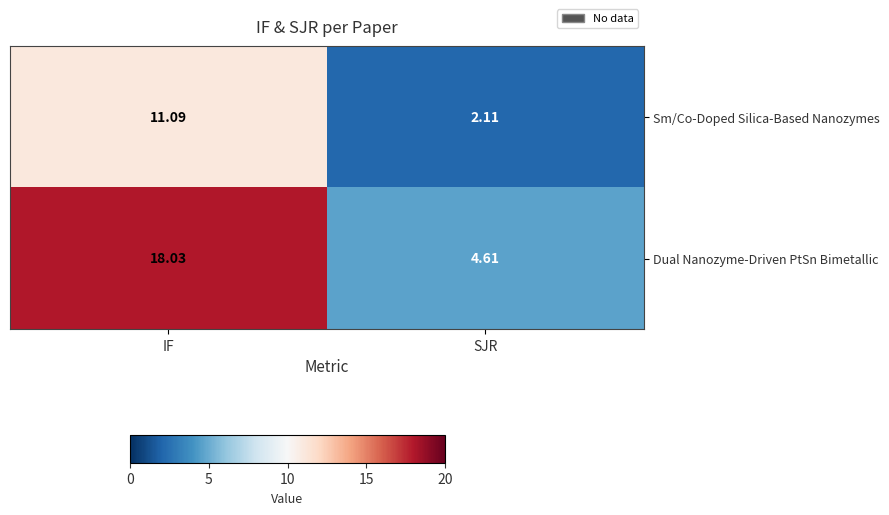

How many values in the Dual Nanozyme-Driven PtSn Bimetallic series are below 18?

1